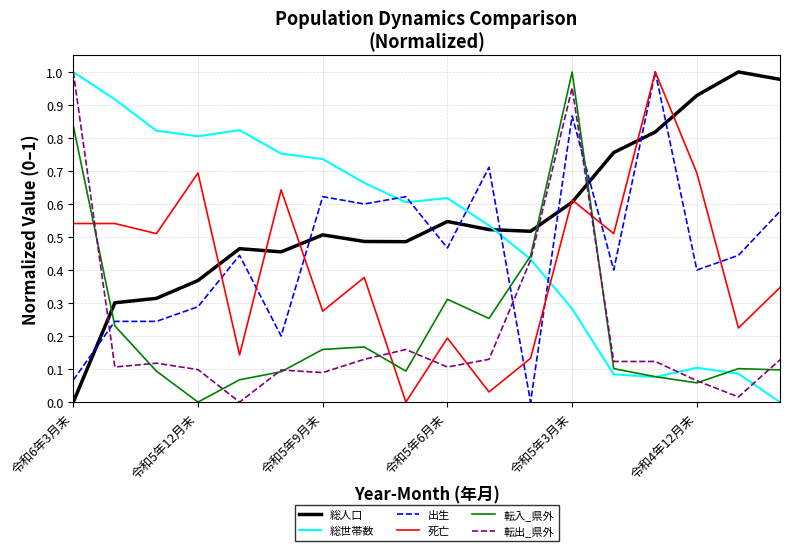

True or false: 転出_県外 and 出生 cross at least once.

True